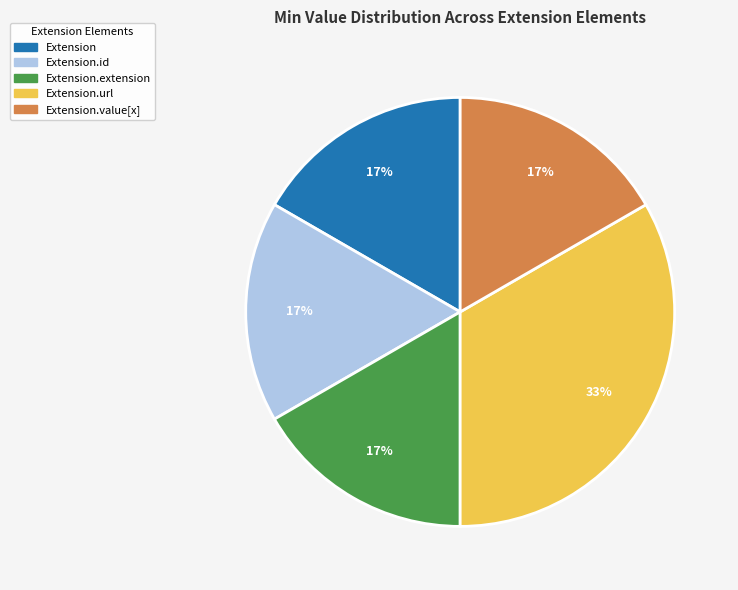

How many segments does this pie chart have?

5